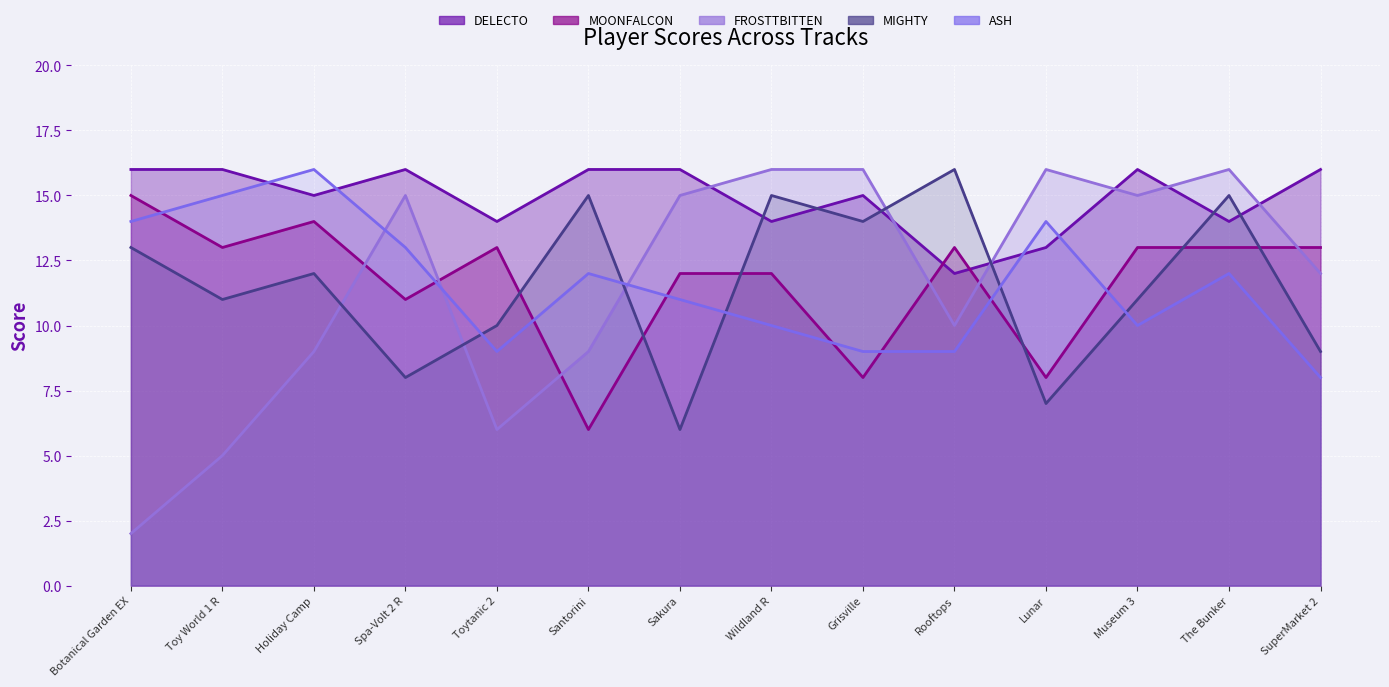

Reading left to right, list all the values displayed in this chart.

DELECTO: 16	16	15	16	14	16	16	14	15	12	13	16	14	16
MOONFALCON: 15	13	14	11	13	6	12	12	8	13	8	13	13	13
FROSTTBITTEN: 2	5	9	15	6	9	15	16	16	10	16	15	16	12
MIGHTY: 13	11	12	8	10	15	6	15	14	16	7	11	15	9
ASH: 14	15	16	13	9	12	11	10	9	9	14	10	12	8